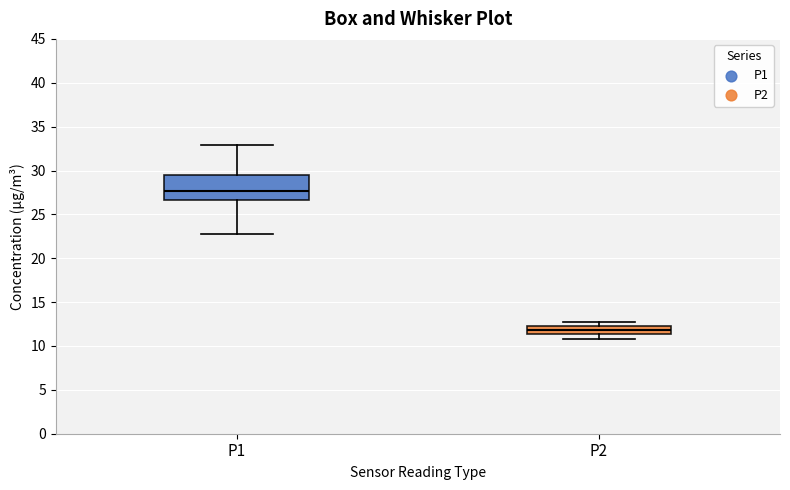

Comparing the boxes themselves (not the whiskers), which one is the tallest?

P1